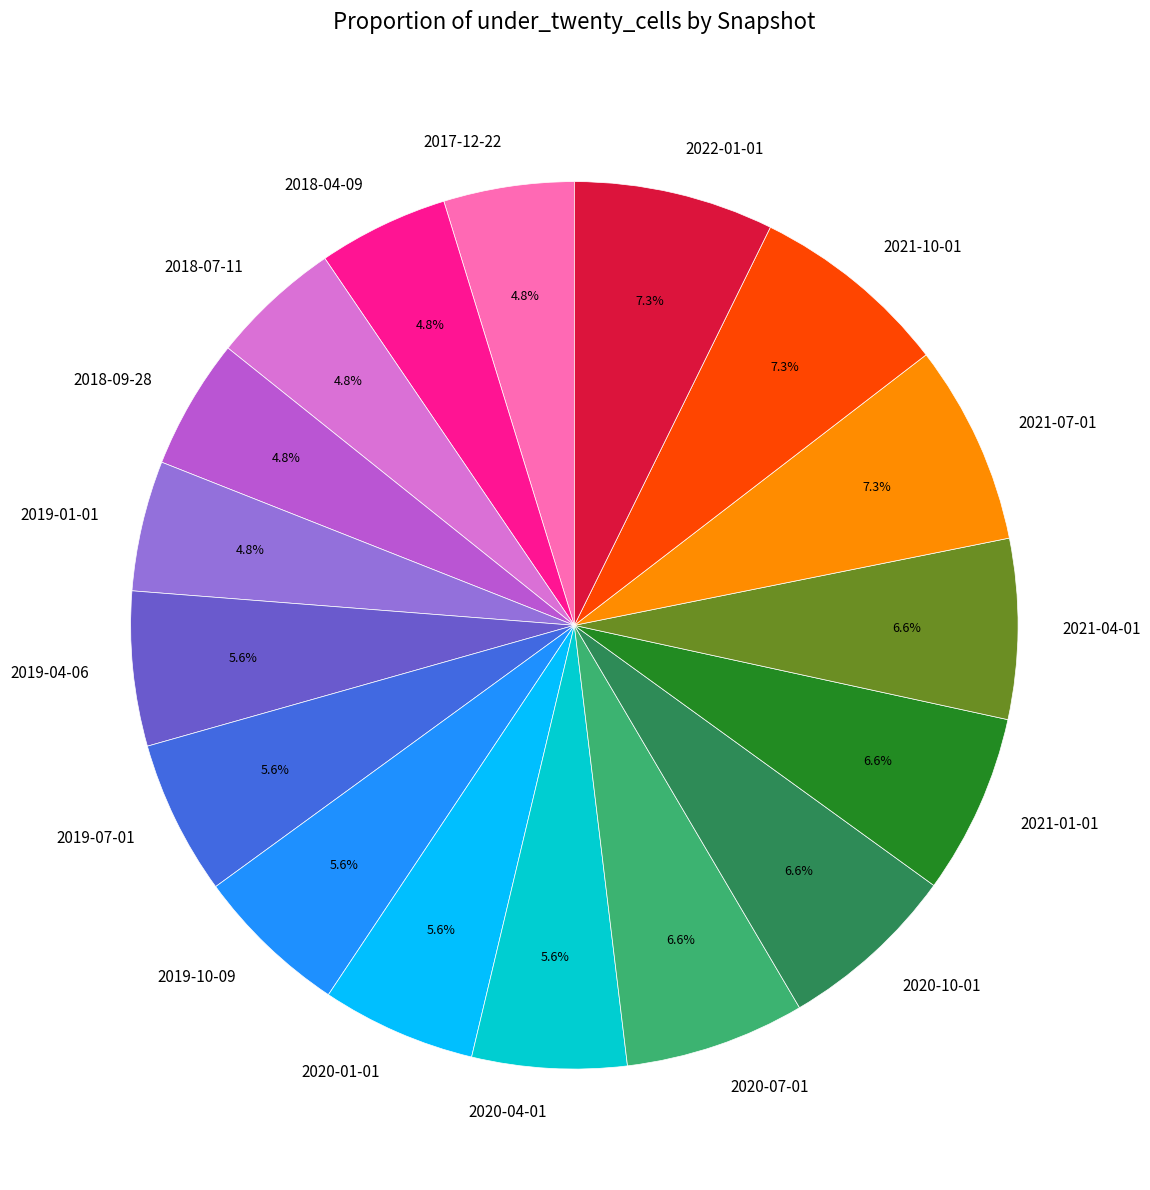

To the nearest percent, what percentage of the pie is 2017-12-22?

5%